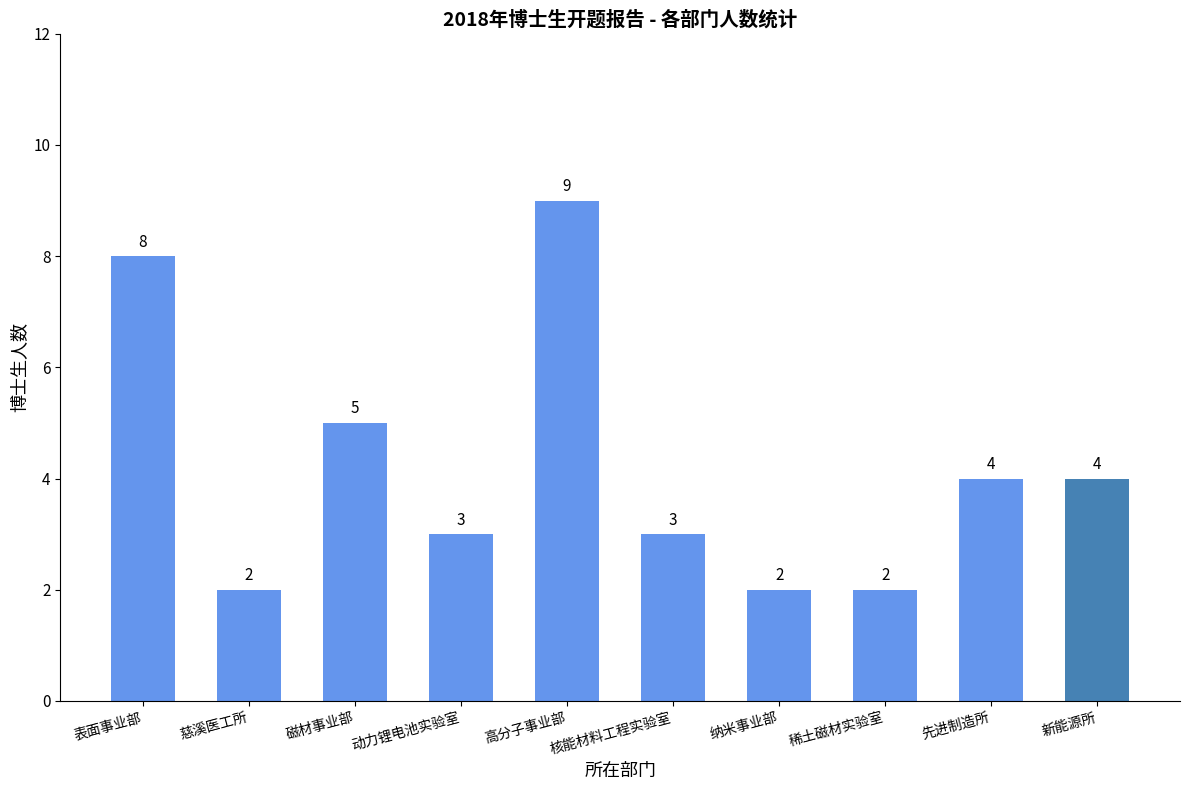

Which label corresponds to the largest value in the chart?

高分子事业部